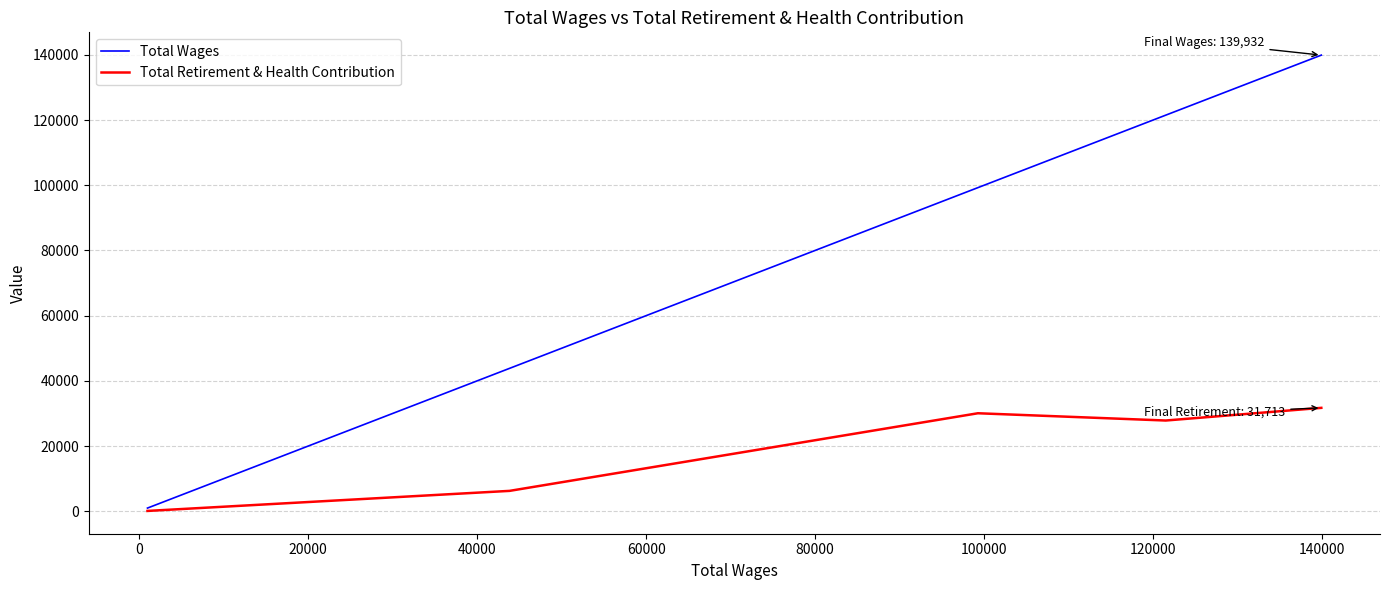

Which series has the largest range (max minus min)?

Total Wages